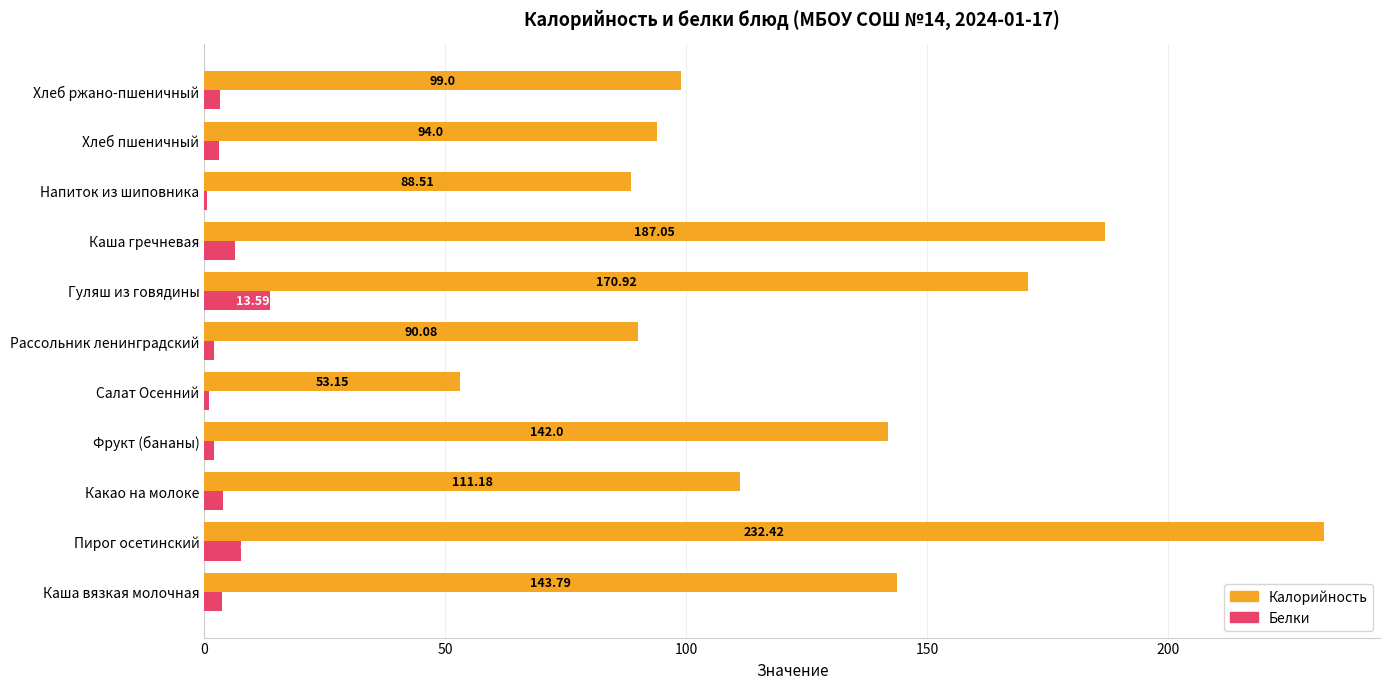

Count the number of data series in this chart.

2